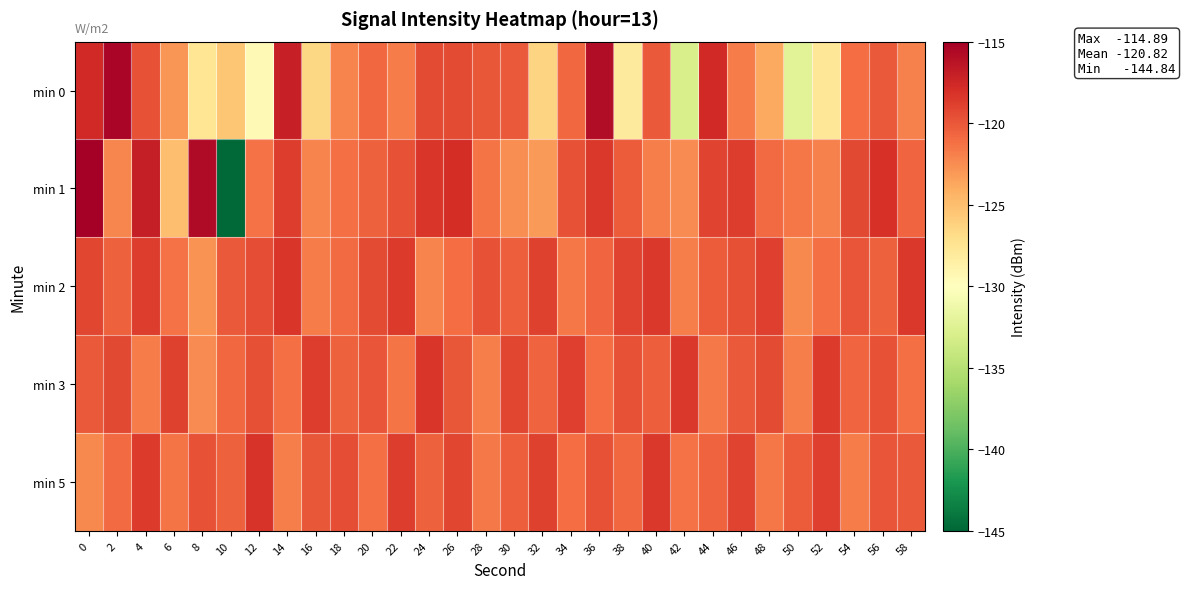

Which series has the largest total across all categories?

min 2